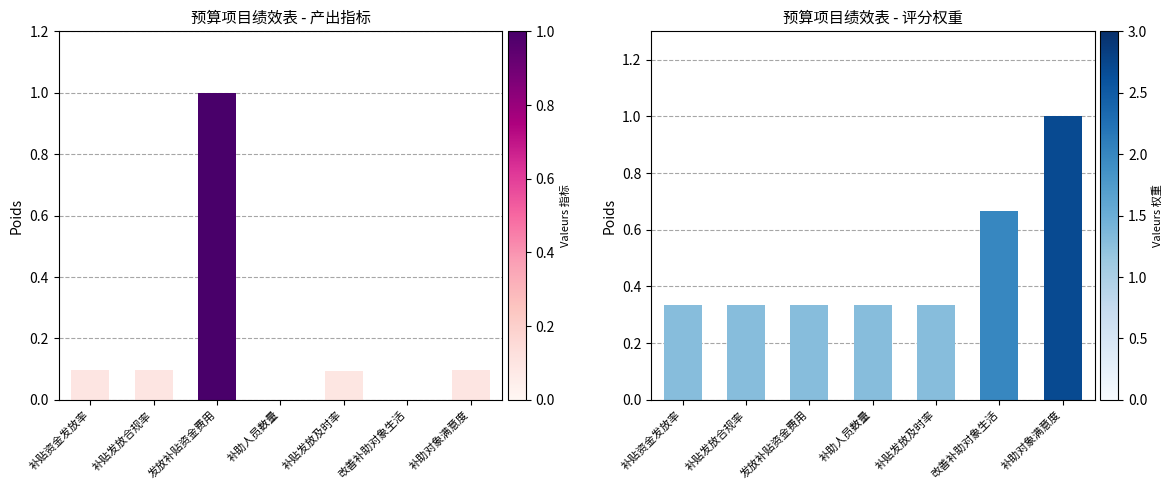

Reading right to left, transcribe all the data shown in this chart.

指标归一化值: 补助对象满意度=0.1	改善补助对象生活=0.0	补贴发放及时率=0.1	补助人员数量=0.0	发放补贴资金费用=1.0	补贴发放合规率=0.1	补贴资金发放率=0.1
评分权重归一化: 补助对象满意度=1.0	改善补助对象生活=0.7	补贴发放及时率=0.3	补助人员数量=0.3	发放补贴资金费用=0.3	补贴发放合规率=0.3	补贴资金发放率=0.3